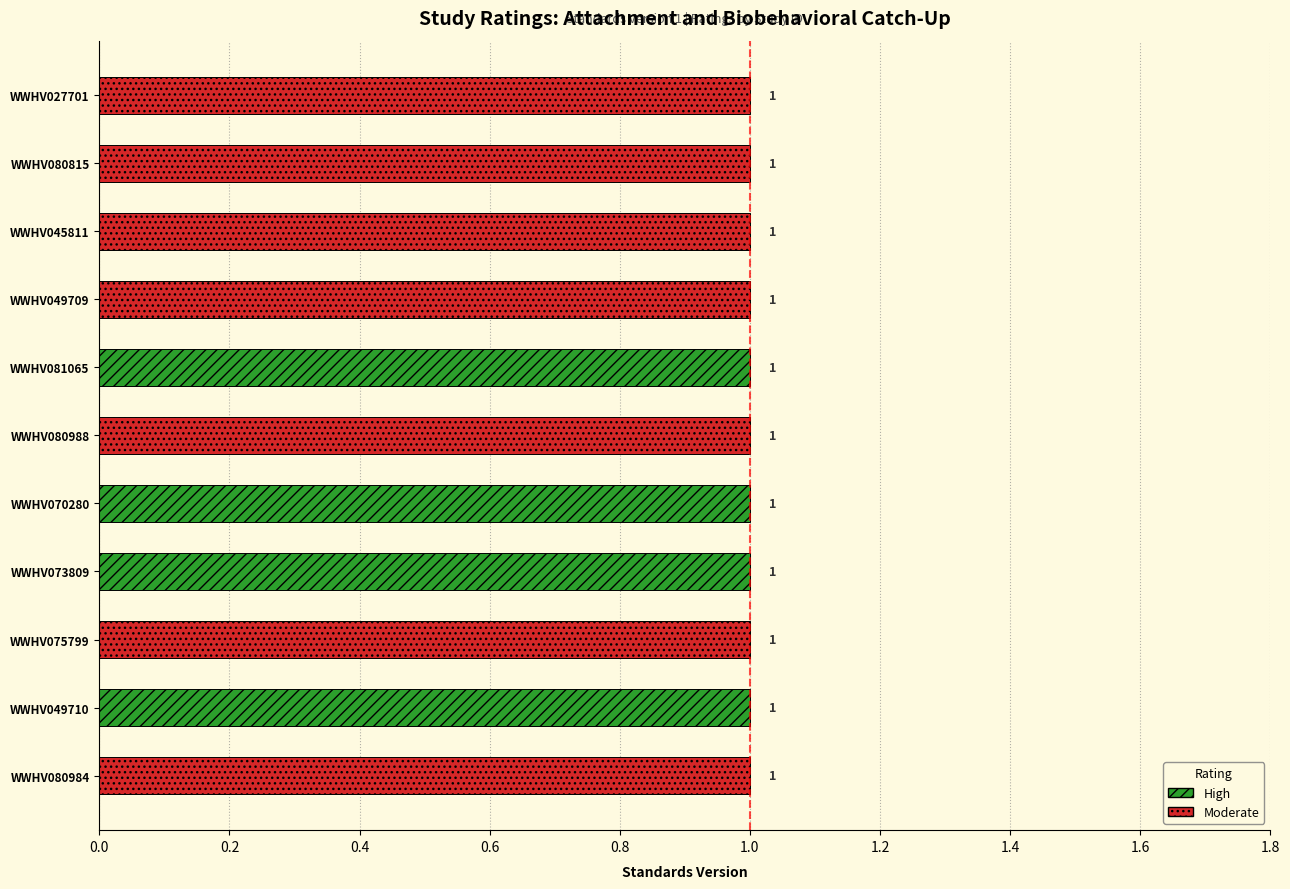

How many data points does each series have?

11